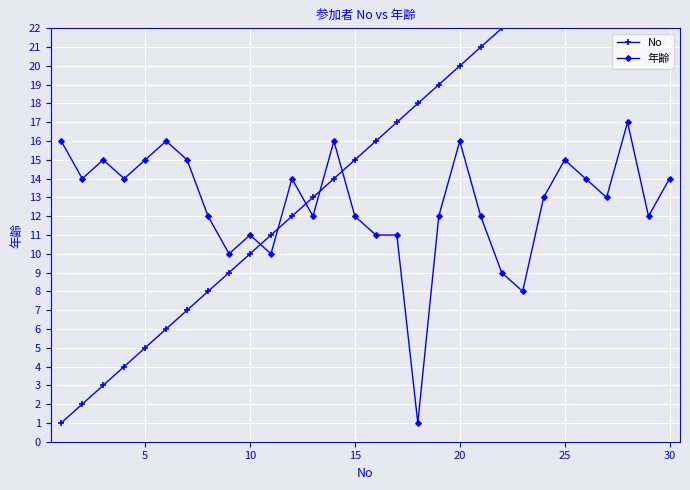

Is it true that 年齢 equals 19 at 10?

False